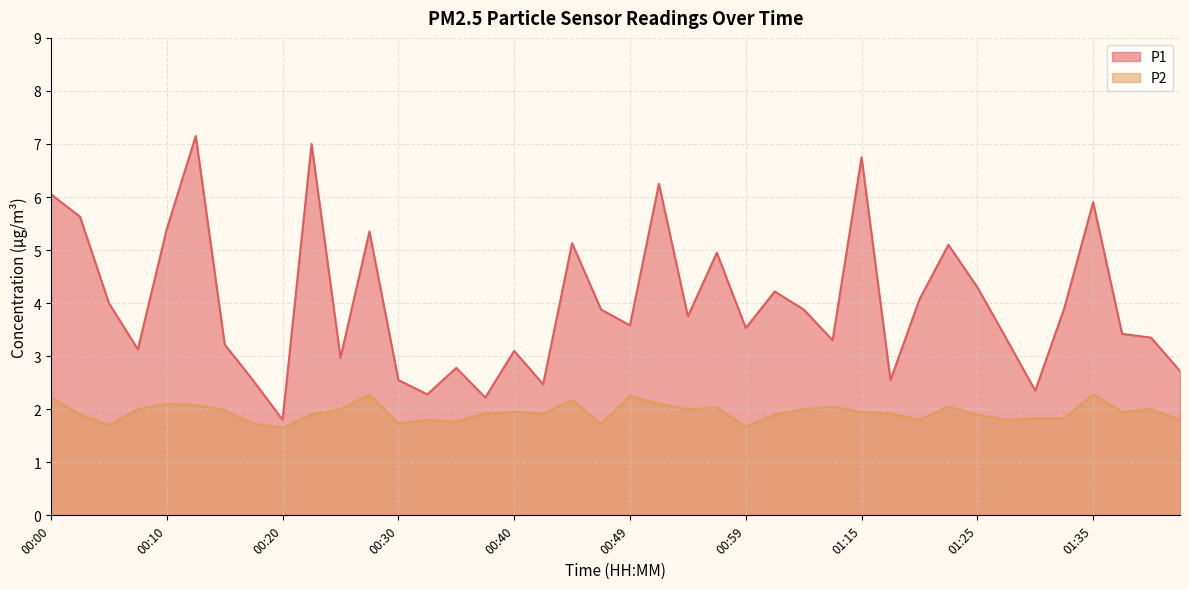

Reading right to left, transcribe all the data shown in this chart.

P1: 01:42=2.7	01:40=3.4	01:37=3.4	01:35=5.9	01:32=3.9	01:30=2.4	01:27=3.3	01:25=4.3	01:22=5.1	01:20=4.1	01:17=2.5	01:15=6.8	01:07=3.3	01:04=3.9	01:02=4.2	00:59=3.5	00:57=5.0	00:54=3.8	00:52=6.2	00:49=3.6	00:47=3.9	00:45=5.1	00:42=2.5	00:40=3.1	00:37=2.2	00:35=2.8	00:32=2.3	00:30=2.5	00:27=5.3	00:25=3.0	00:22=7.0	00:20=1.8	00:17=2.5	00:15=3.2	00:12=7.2	00:10=5.4	00:07=3.1	00:05=4.0	00:03=5.6	00:00=6.0
P2: 01:42=1.8	01:40=2.0	01:37=1.9	01:35=2.3	01:32=1.8	01:30=1.8	01:27=1.8	01:25=1.9	01:22=2.0	01:20=1.8	01:17=1.9	01:15=1.9	01:07=2.0	01:04=2.0	01:02=1.9	00:59=1.7	00:57=2.0	00:54=2.0	00:52=2.1	00:49=2.2	00:47=1.7	00:45=2.2	00:42=1.9	00:40=1.9	00:37=1.9	00:35=1.8	00:32=1.8	00:30=1.7	00:27=2.3	00:25=2.0	00:22=1.9	00:20=1.6	00:17=1.7	00:15=2.0	00:12=2.1	00:10=2.1	00:07=2.0	00:05=1.7	00:03=1.9	00:00=2.2